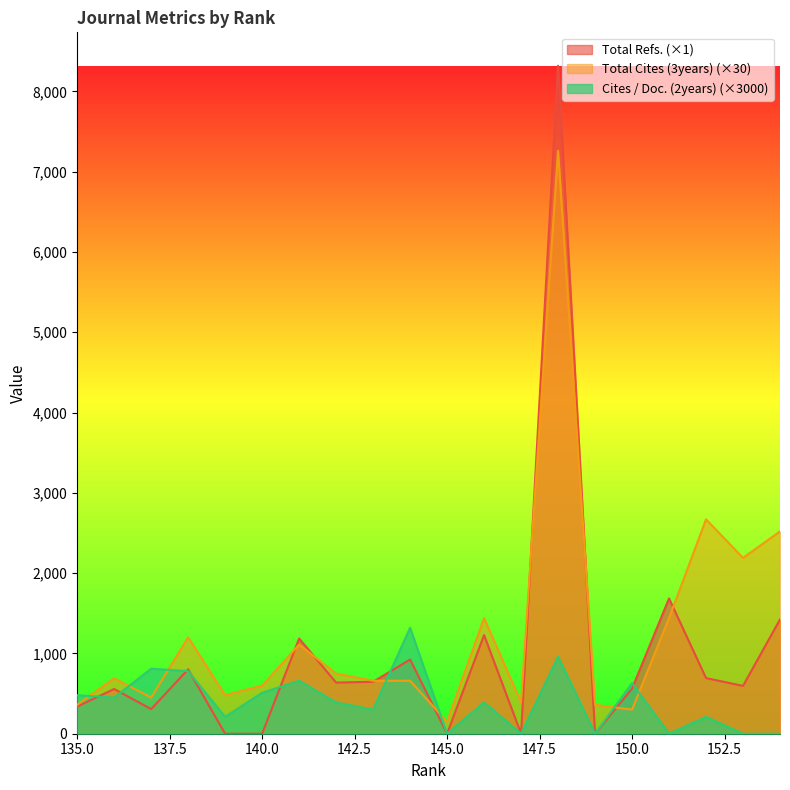

Read the Cites / Doc. (2years) value at 144.

1320.0